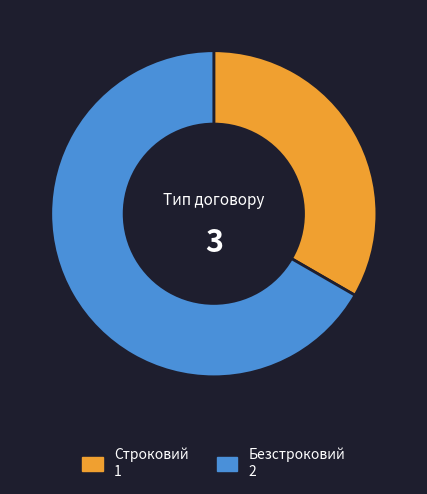

What is the ratio of the value at Безстроковий to the value at Строковий?

2.0